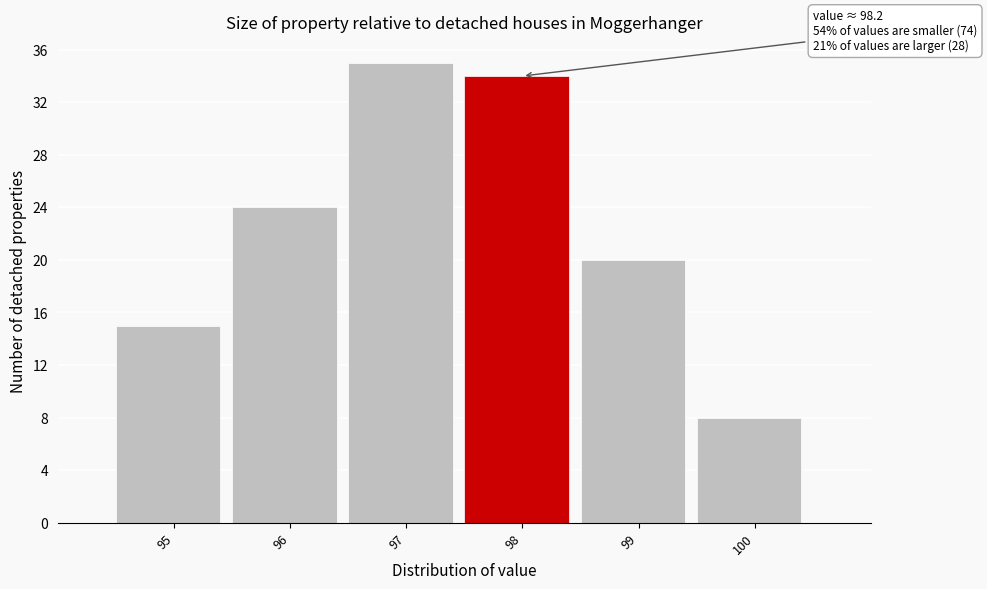

Reading left to right, list all the values displayed in this chart.

95=15	96=24	97=35	98=34	99=20	100=8